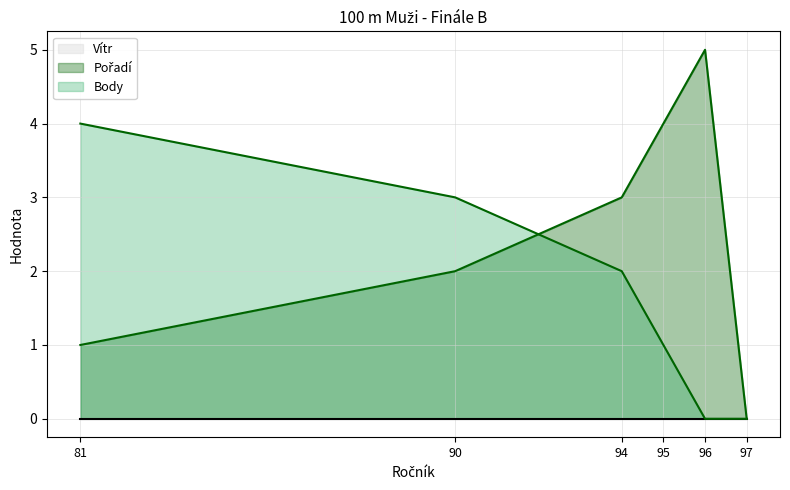

Is it true that Vítr line equals 0 at 81?

True